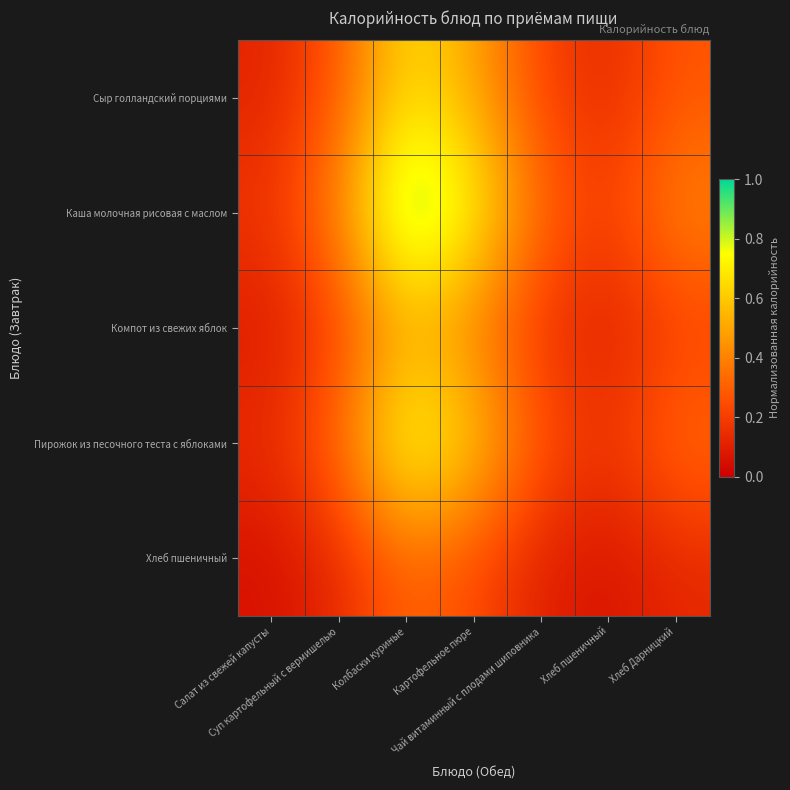

Reading left to right, list all the values displayed in this chart.

Сыр голландский порциями: Салат из свежей капусты=0.1	Суп картофельный с вермишелью=0.3	Колбаски куриные=0.7	Картофельное пюре=0.5	Чай витаминный с плодами шиповника=0.2	Хлеб пшеничный=0.1	Хлеб Дарницкий=0.3
Каша молочная рисовая с маслом: Салат из свежей капусты=0.2	Суп картофельный с вермишелью=0.4	Колбаски куриные=1.0	Картофельное пюре=0.8	Чай витаминный с плодами шиповника=0.3	Хлеб пшеничный=0.2	Хлеб Дарницкий=0.4
Компот из свежих яблок: Салат из свежей капусты=0.1	Суп картофельный с вермишелью=0.2	Колбаски куриные=0.5	Картофельное пюре=0.4	Чай витаминный с плодами шиповника=0.2	Хлеб пшеничный=0.1	Хлеб Дарницкий=0.2
Пирожок из песочного теста с яблоками: Салат из свежей капусты=0.1	Суп картофельный с вермишелью=0.3	Колбаски куриные=0.8	Картофельное пюре=0.6	Чай витаминный с плодами шиповника=0.3	Хлеб пшеничный=0.2	Хлеб Дарницкий=0.3
Хлеб пшеничный: Салат из свежей капусты=0.1	Суп картофельный с вермишелью=0.1	Колбаски куриные=0.3	Картофельное пюре=0.2	Чай витаминный с плодами шиповника=0.1	Хлеб пшеничный=0.1	Хлеб Дарницкий=0.1